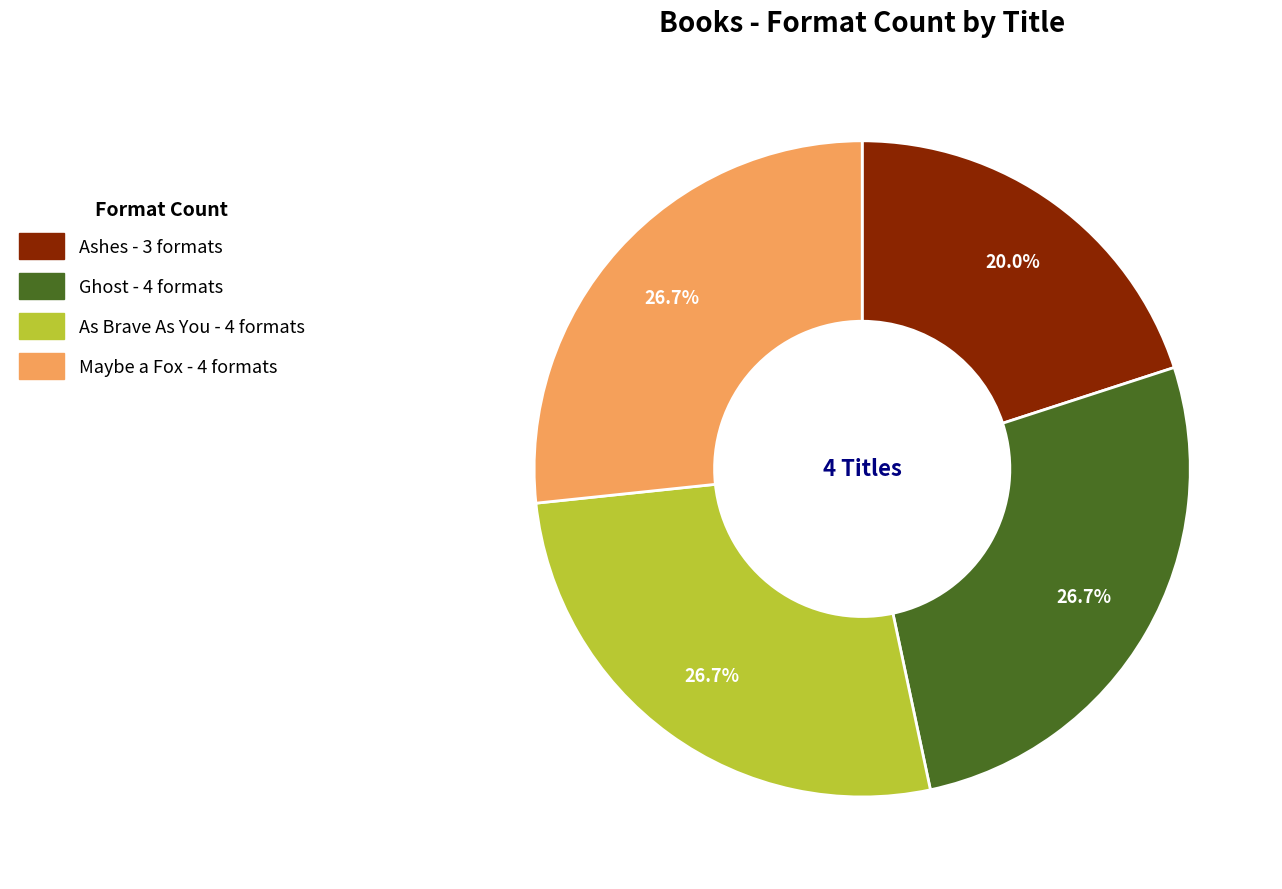

Approximately how many times larger is the value at Ghost - 4 formats compared to As Brave As You - 4 formats?

1.0